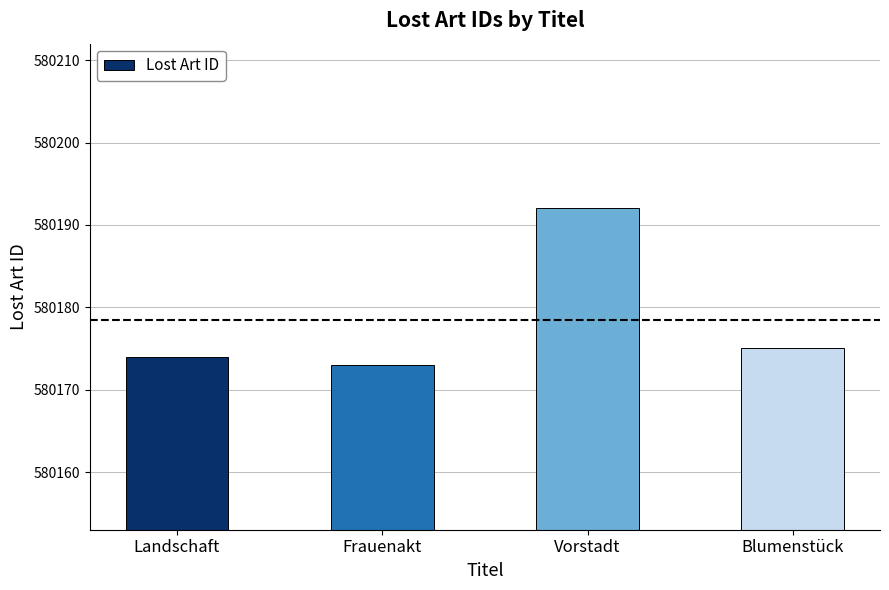

At which category does the chart reach its minimum across all series?

Frauenakt